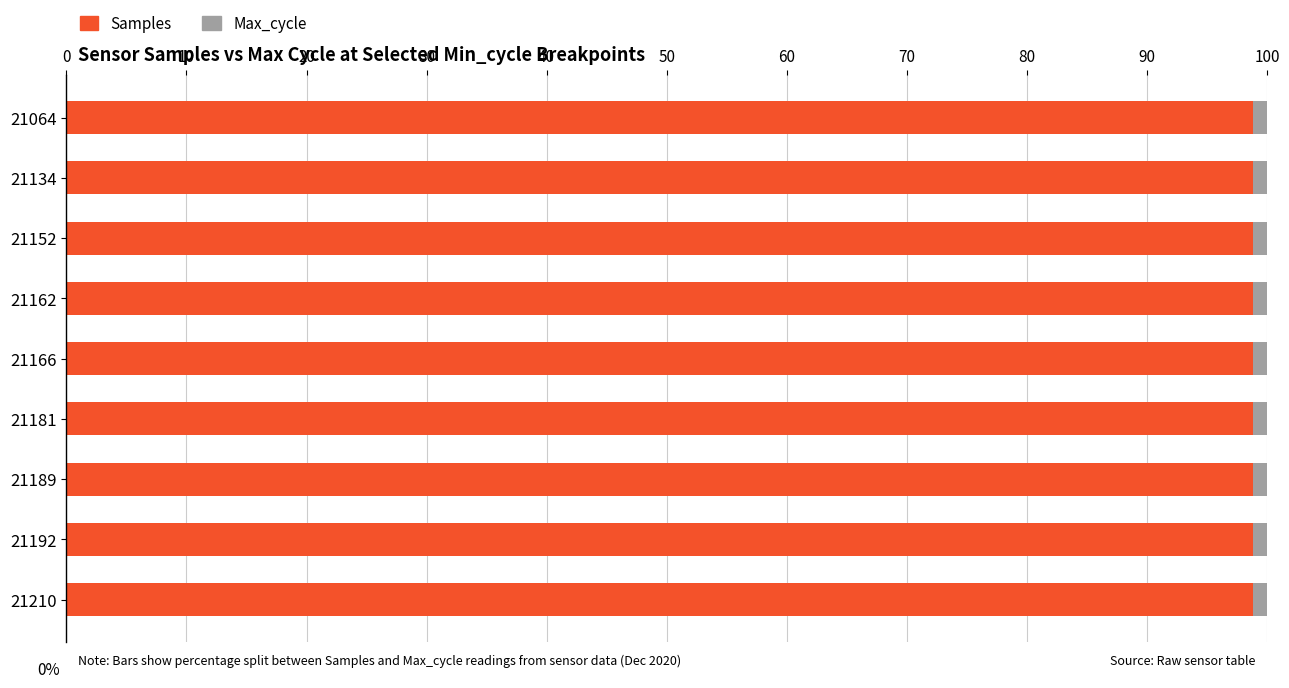

True or false: Samples has a value of 98.8 at 21189.

True